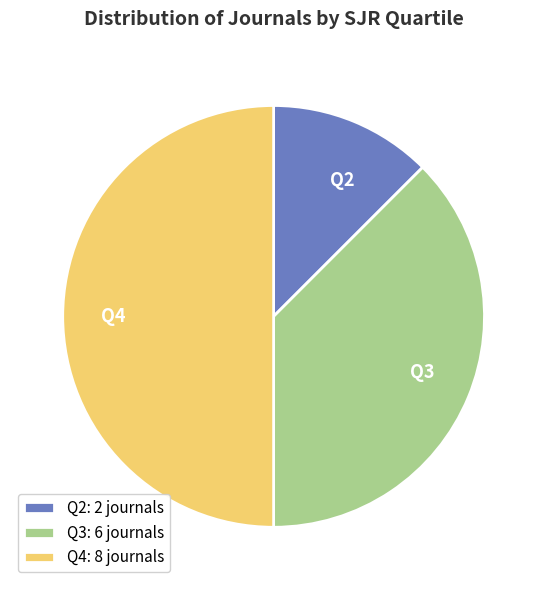

Rank the categories by value from lowest to highest.

Q2: 2 journals, Q3: 6 journals, Q4: 8 journals